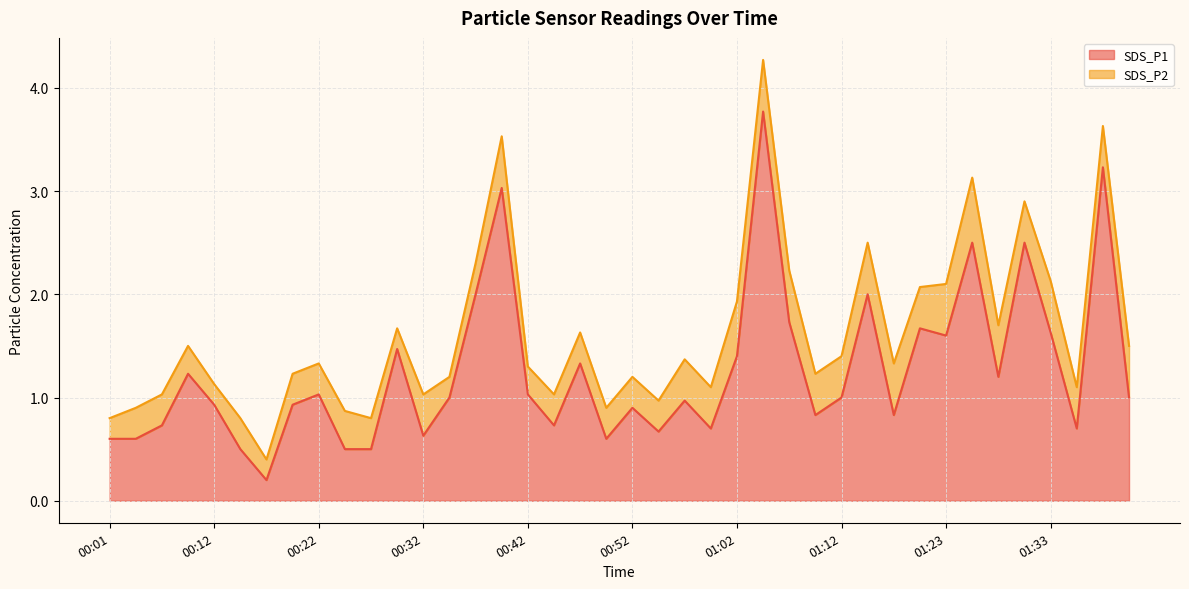

What is the label of the 18th point from the left?

00:44